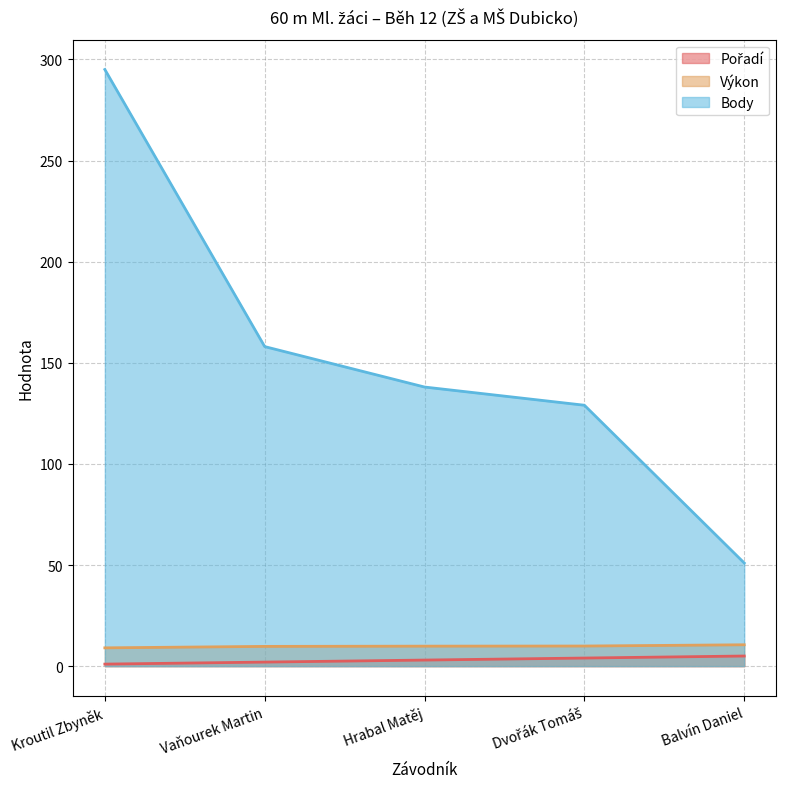

Reading right to left, extract all data points from this chart.

Pořadí: 5.0	4.0	3.0	2.0	1.0
Výkon: 10.6	9.9	9.9	9.8	9.0
Body: 51.0	129.0	138.0	158.0	295.0